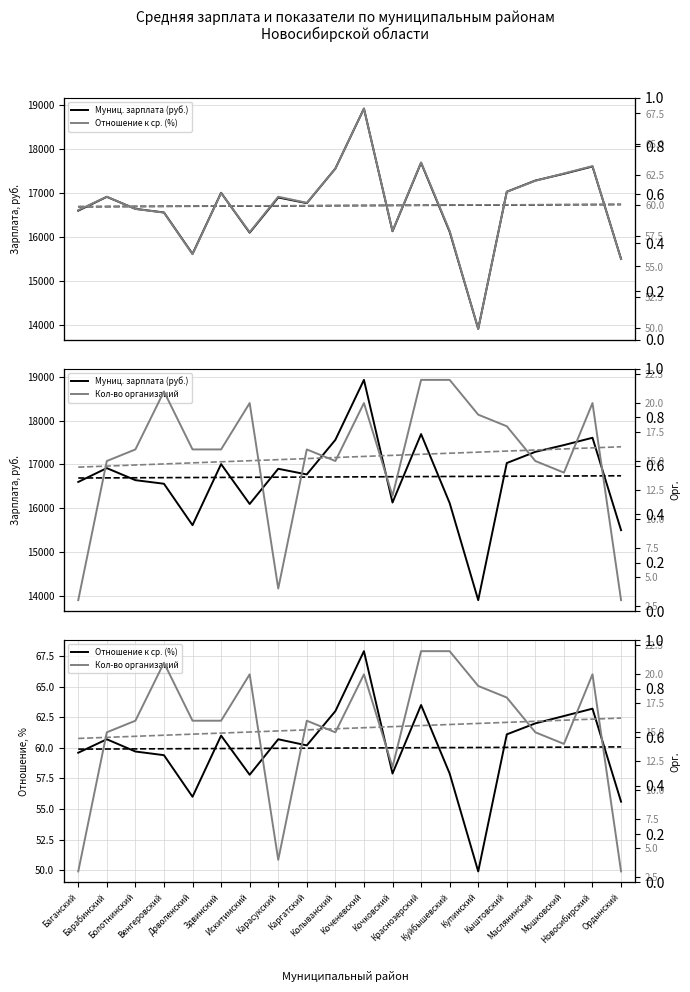

Reading left to right, list all the values displayed in this chart.

Муниц. зарплата (руб.): Баганский=16600.9	Барабинский=16915.7	Болотнинский=16641.6	Венгеровский=16559.7	Доволенский=15616.2	Здвинский=17007.6	Искитимский=16098.6	Карасукский=16900.7	Каргатский=16772.0	Колыванский=17559.6	Коченевский=18925.6	Кочковский=16131.8	Краснозерский=17690.9	Куйбышевский=16120.7	Купинский=13908.7	Кыштовский=17031.6	Маслянинский=17286.5	Мошковский=17440.4	Новосибирский=17607.1	Ордынский=15502.4
Отношение к ср. (%): Баганский=59.6	Барабинский=60.7	Болотнинский=59.7	Венгеровский=59.4	Доволенский=56.0	Здвинский=61.0	Искитимский=57.8	Карасукский=60.7	Каргатский=60.2	Колыванский=63.0	Коченевский=67.9	Кочковский=57.9	Краснозерский=63.5	Куйбышевский=57.9	Купинский=49.9	Кыштовский=61.1	Маслянинский=62.0	Мошковский=62.6	Новосибирский=63.2	Ордынский=55.6
Кол-во организаций: Баганский=3.0	Барабинский=15.0	Болотнинский=16.0	Венгеровский=21.0	Доволенский=16.0	Здвинский=16.0	Искитимский=20.0	Карасукский=4.0	Каргатский=16.0	Колыванский=15.0	Коченевский=20.0	Кочковский=12.0	Краснозерский=22.0	Куйбышевский=22.0	Купинский=19.0	Кыштовский=18.0	Маслянинский=15.0	Мошковский=14.0	Новосибирский=20.0	Ордынский=3.0